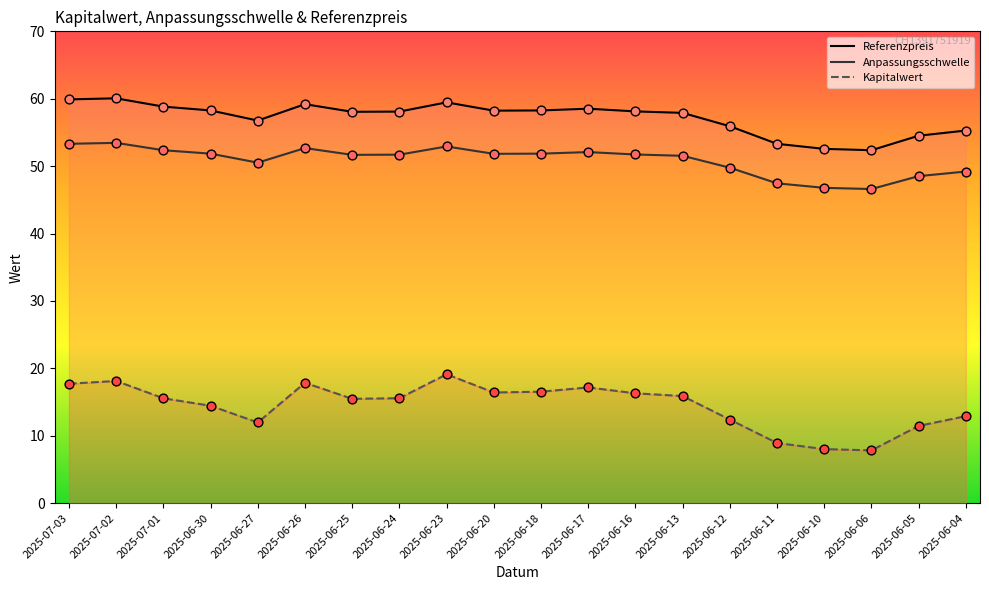

Is the value of Kapitalwert (Linie) at 2025-06-17 greater than the value of Referenzpreis (Linie) at 2025-06-11?

No